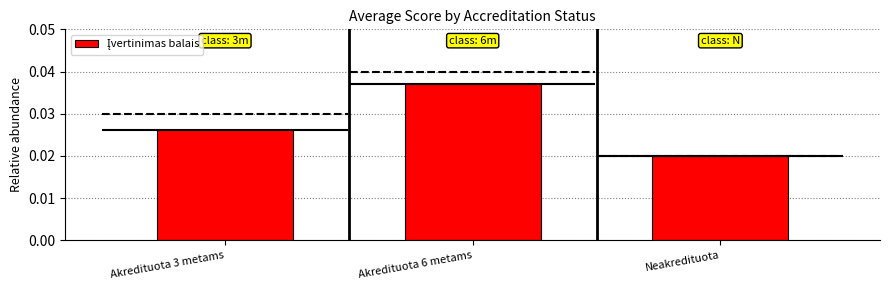

What is the label of the 1st bar from the right?

Neakredituota